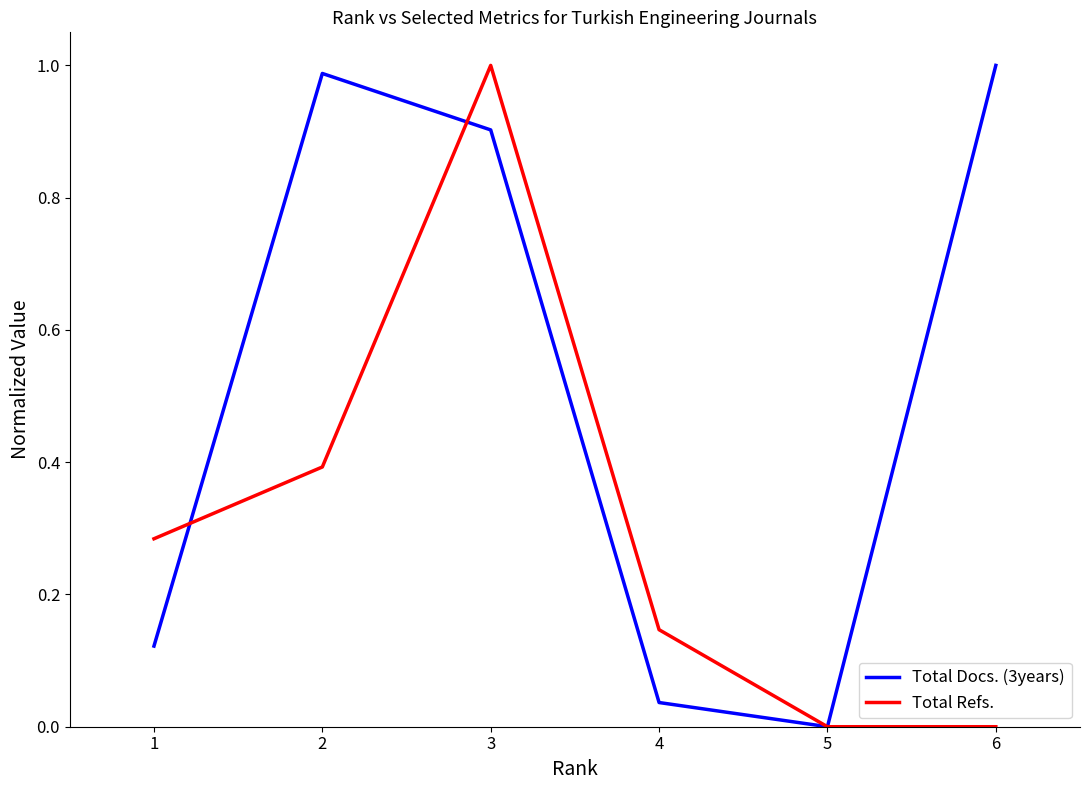

Where do Total Docs. (3years) and Total Refs. first cross each other?

1 and 2